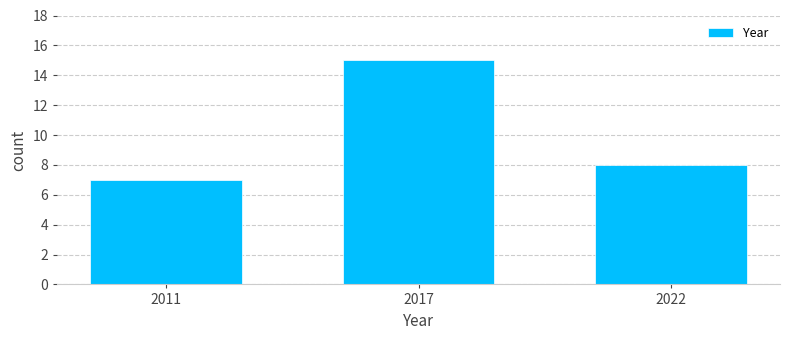

Reading right to left, transcribe all the data shown in this chart.

8	15	7